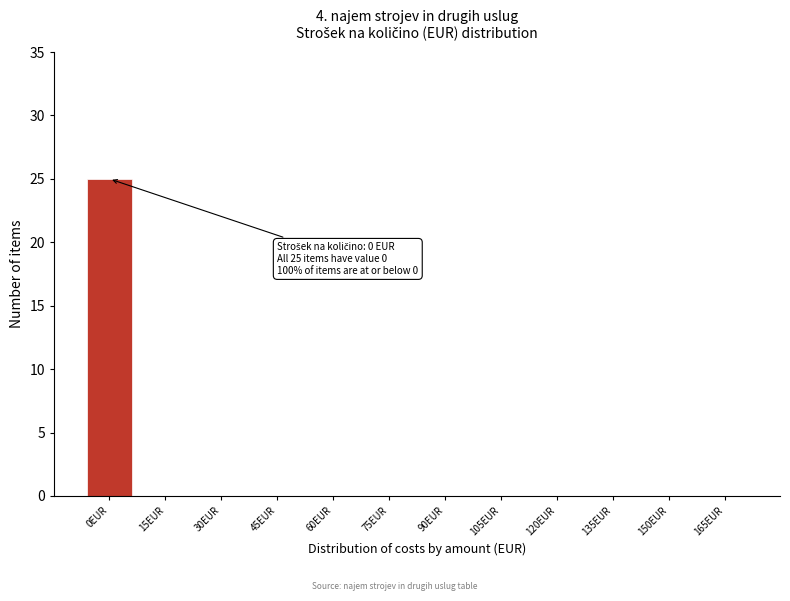

Reading right to left, extract all data points from this chart.

165EUR=0	150EUR=0	135EUR=0	120EUR=0	105EUR=0	90EUR=0	75EUR=0	60EUR=0	45EUR=0	30EUR=0	15EUR=0	0EUR=25